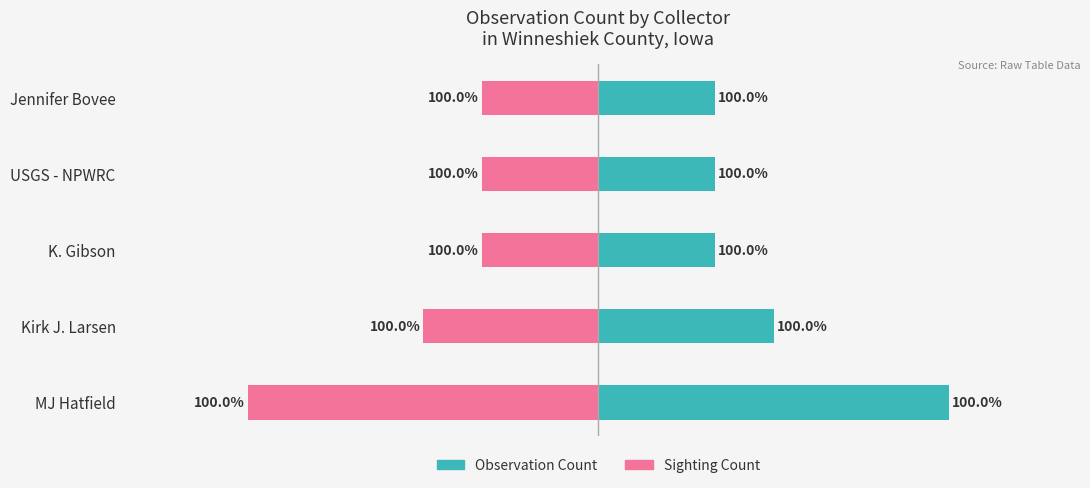

What is the sum of all Sighting Count values?

-15